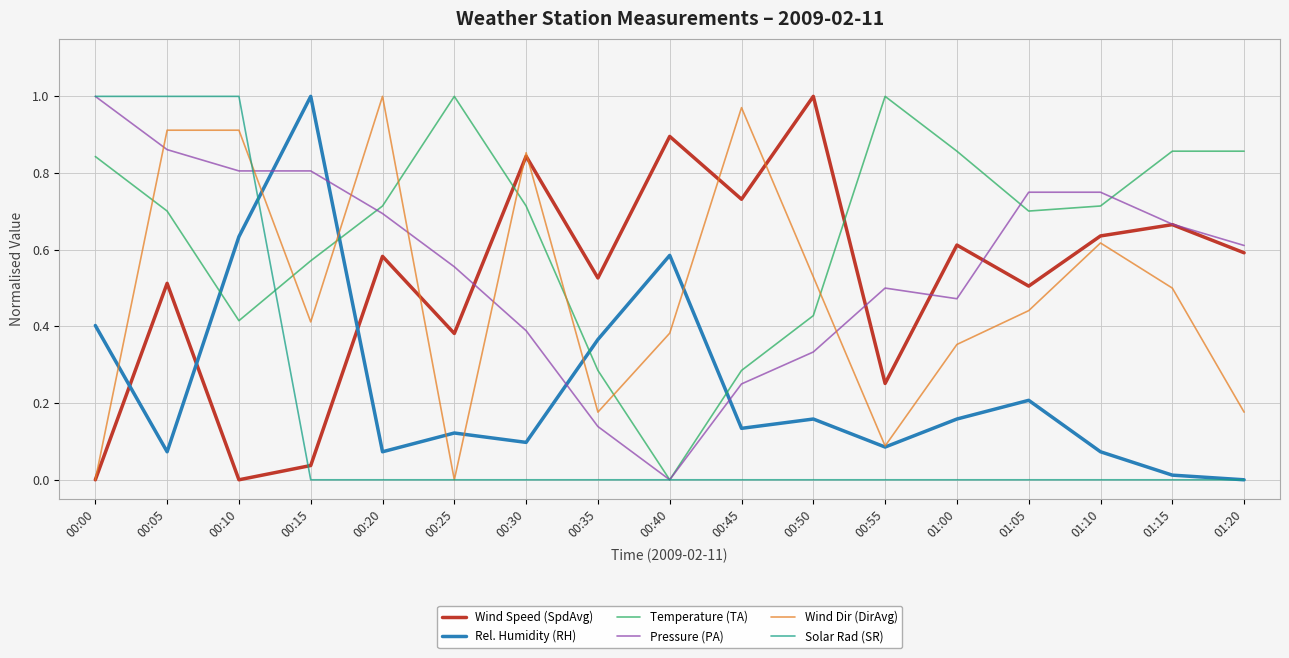

Is it true that Rel. Humidity (RH) equals 0.1 at 01:10?

True